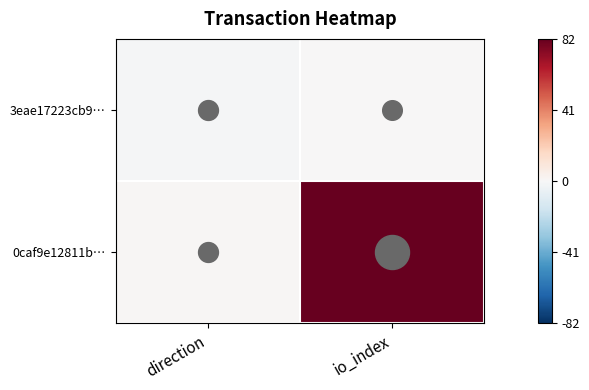

At which category is the sum across all series the highest?

io_index